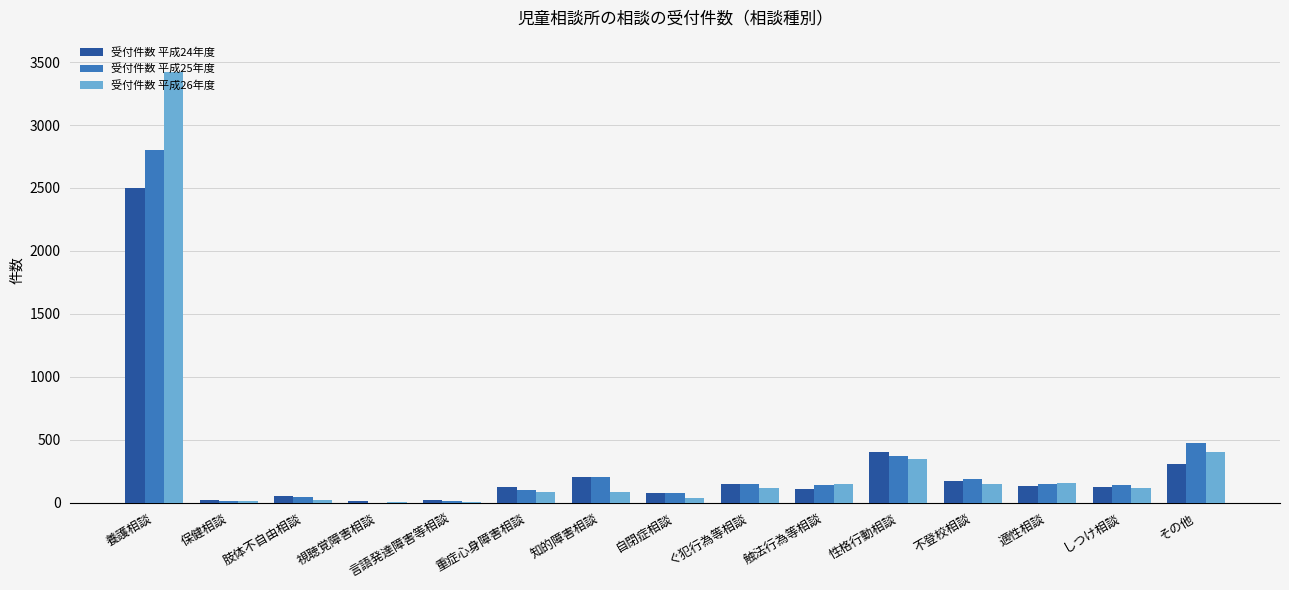

Which label corresponds to the largest value in the chart?

養護相談